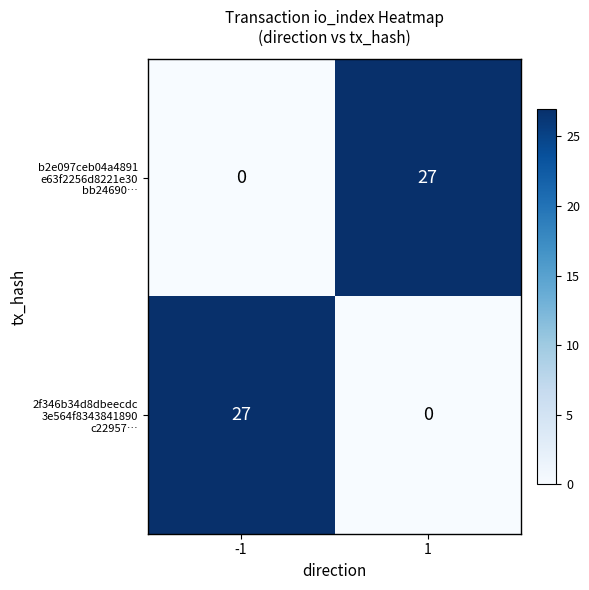

What is the greatest value displayed?

27